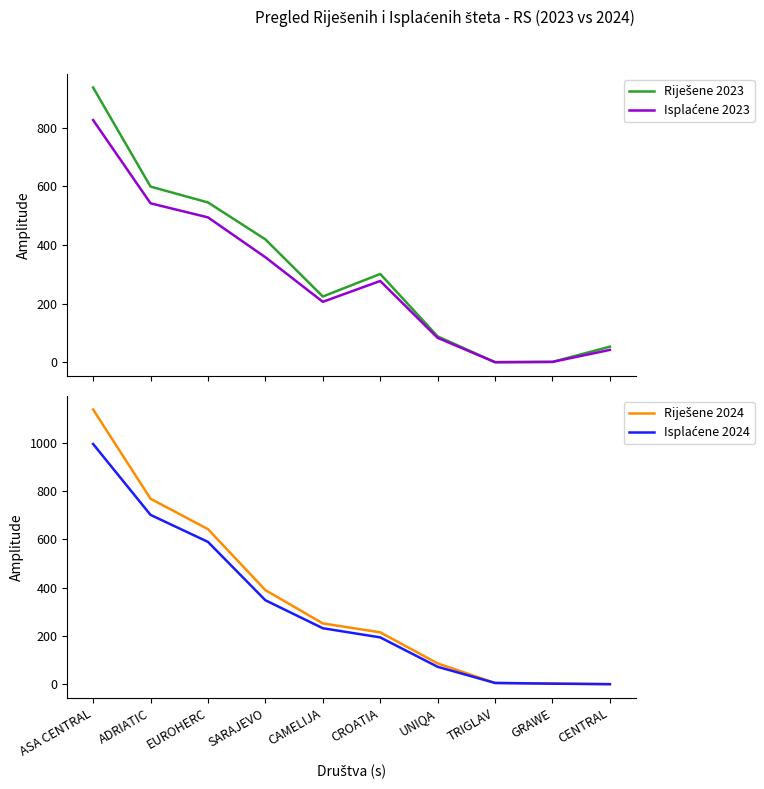

How many lines are shown in the chart?

4